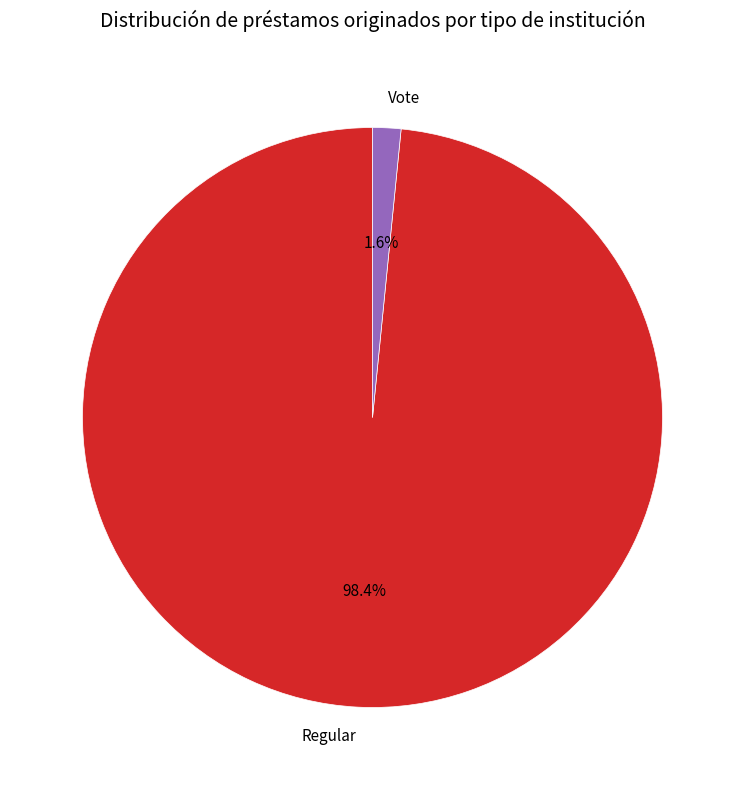

What is the smallest slice in the pie chart?

Vote